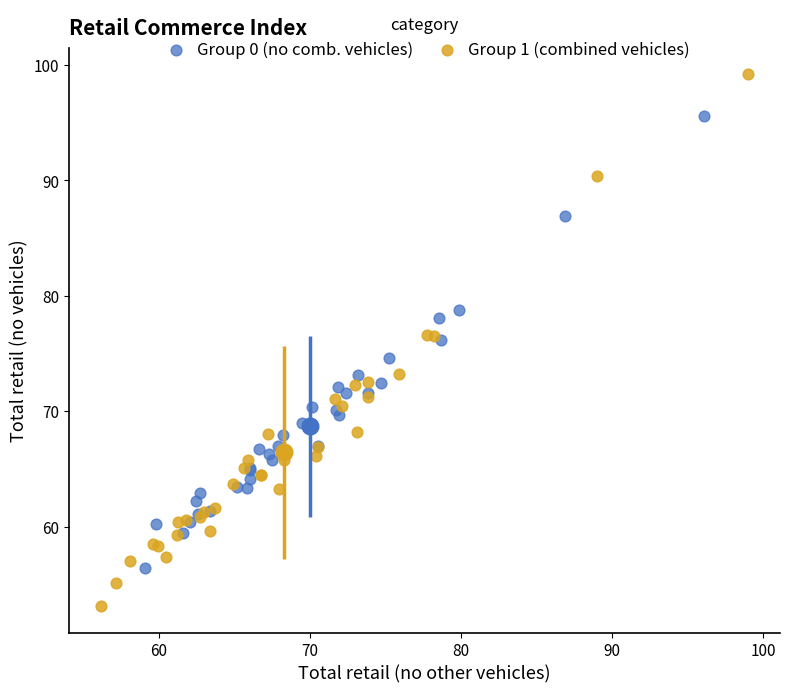

Which series has the widest spread of Y values?

Group 1 (combined vehicles)